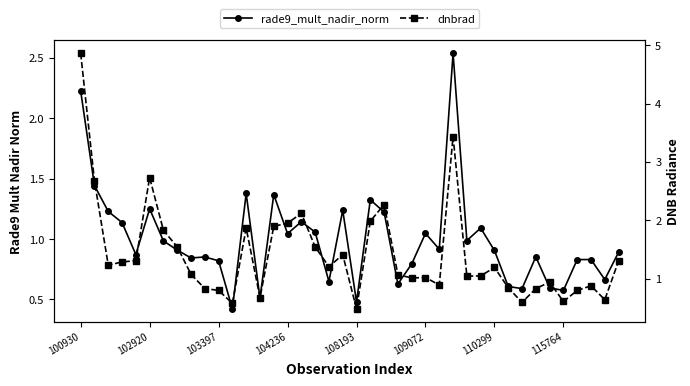

Which category has the highest value across all series?

100930